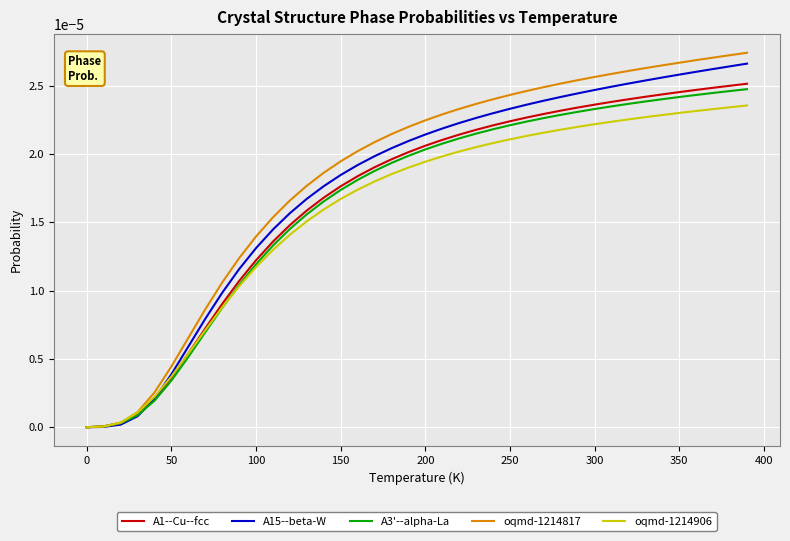

Which series has the widest spread of values?

oqmd-1214817